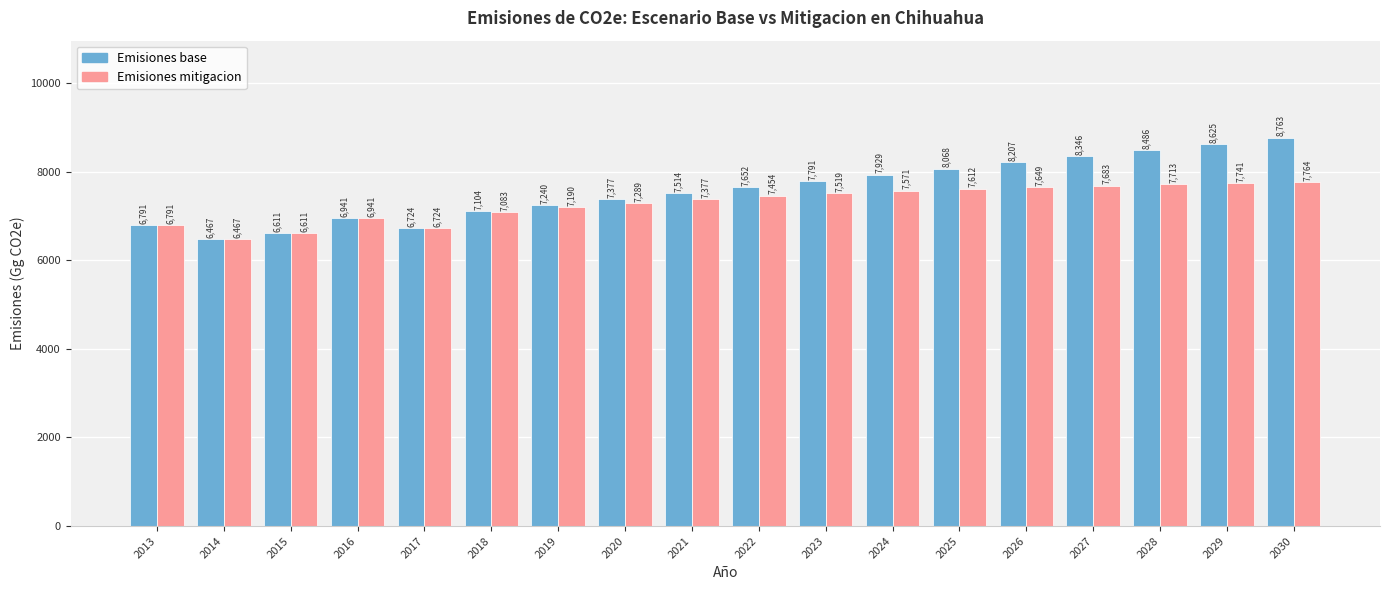

The Emisiones mitigacion series shows 10816.8 at 2015. True or false?

False